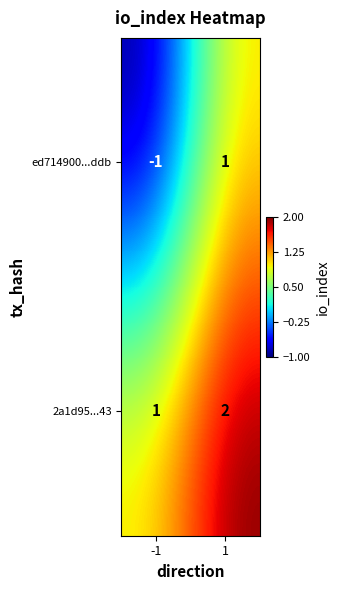

What is the minimum value shown in the chart?

-1